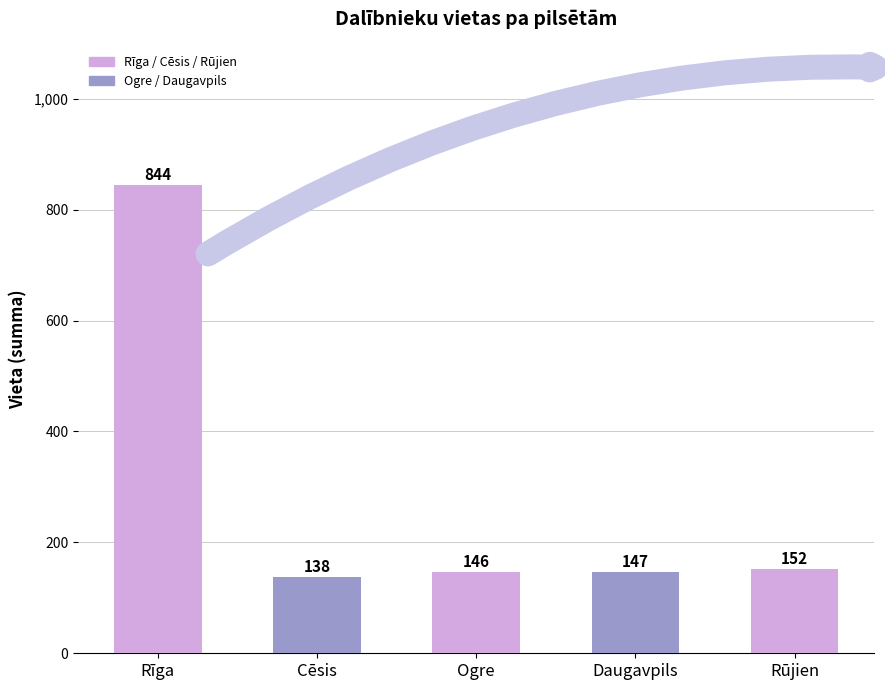

Rank the categories by value from highest to lowest.

Rīga, Rūjien, Daugavpils, Ogre, Cēsis